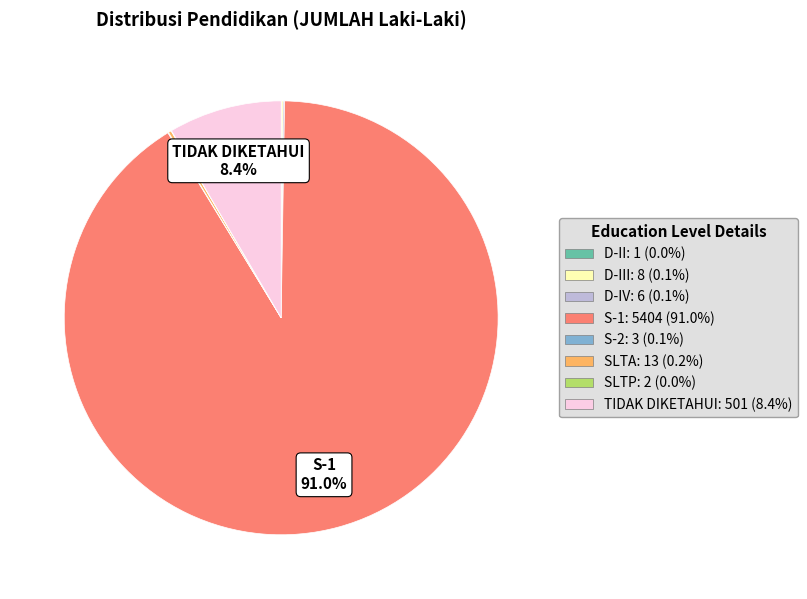

Does S-1: 5404 (91.0%) account for over 50% of the chart?

Yes